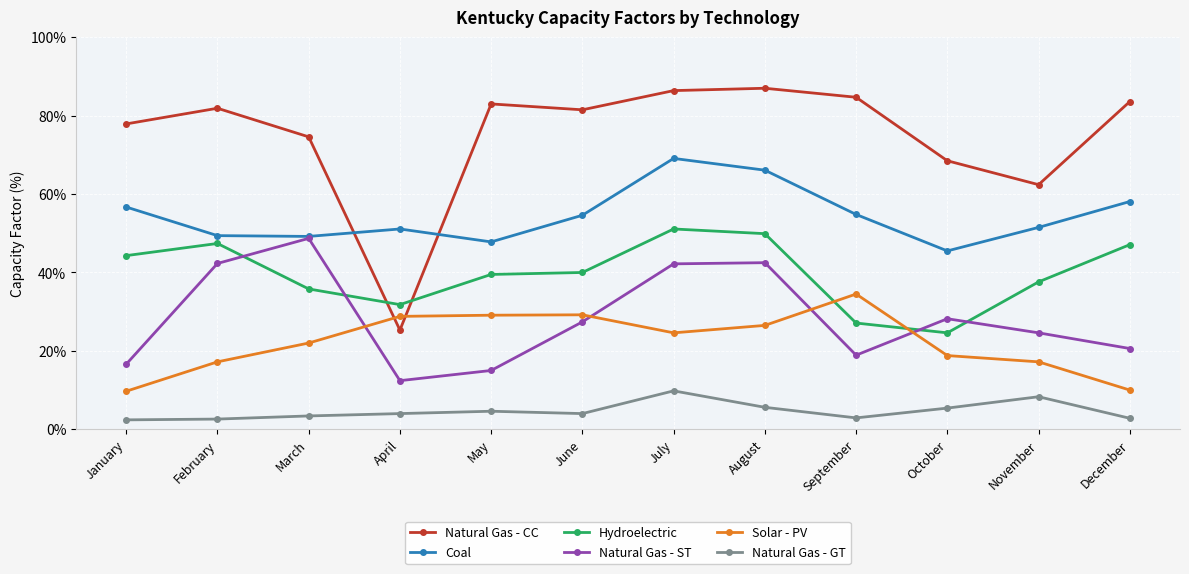

At which label is Solar - PV closest to 22?

March